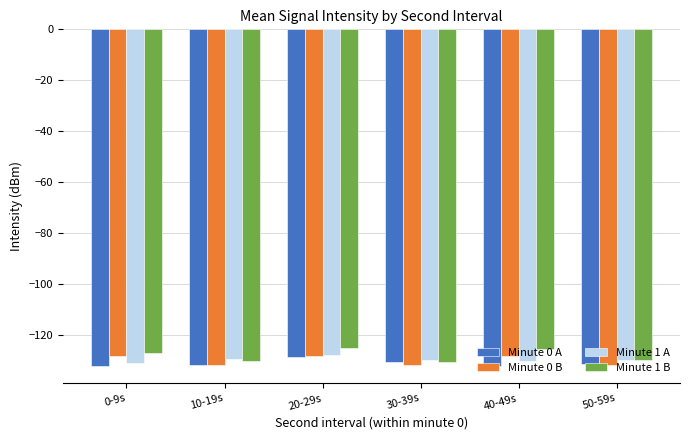

What is the sum of the Minute 0 A values at 50-59s and 10-19s?

-263.0